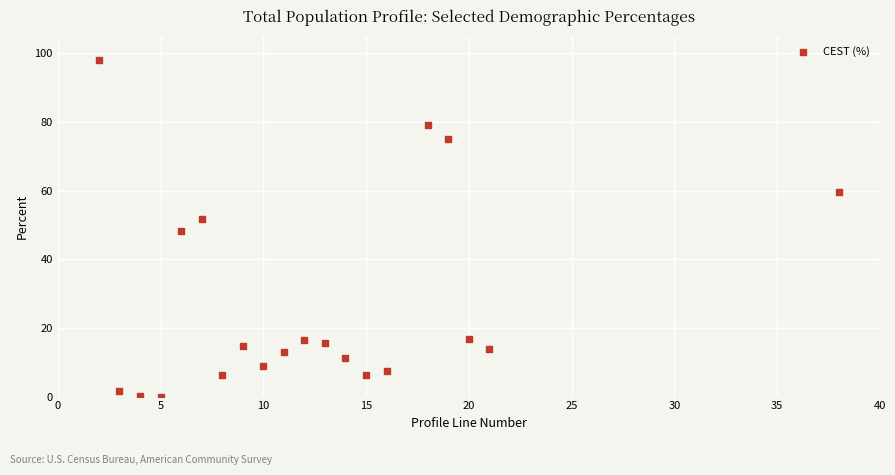

What is the range of X values (max minus min)?

36.0